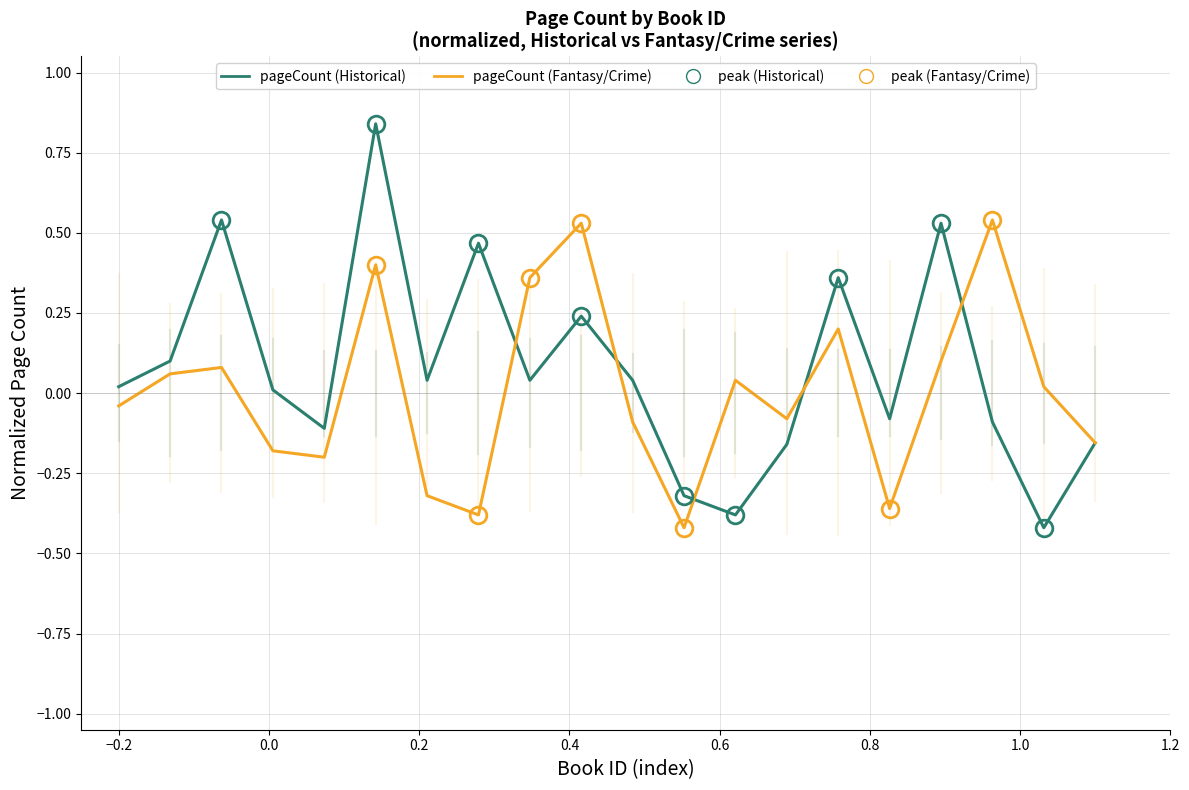

True or false: pageCount (Fantasy/Crime) and pageCount (Historical) intersect in this chart.

True